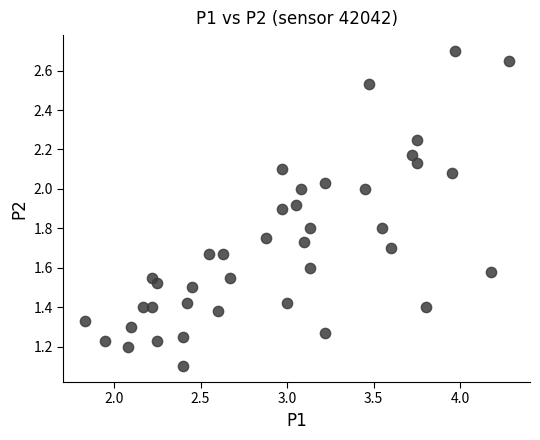

What Y value in the scatter plot is closest to 1?

1.1